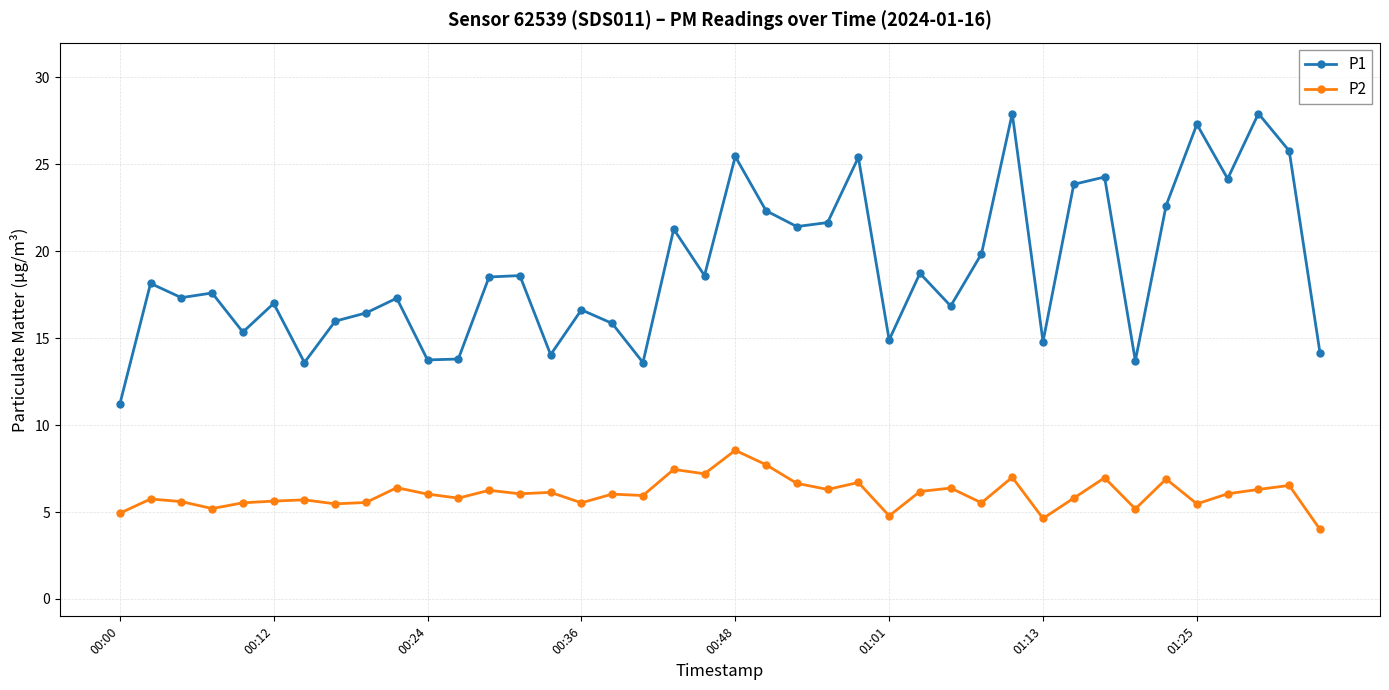

What is the minimum value shown in the chart?

4.0